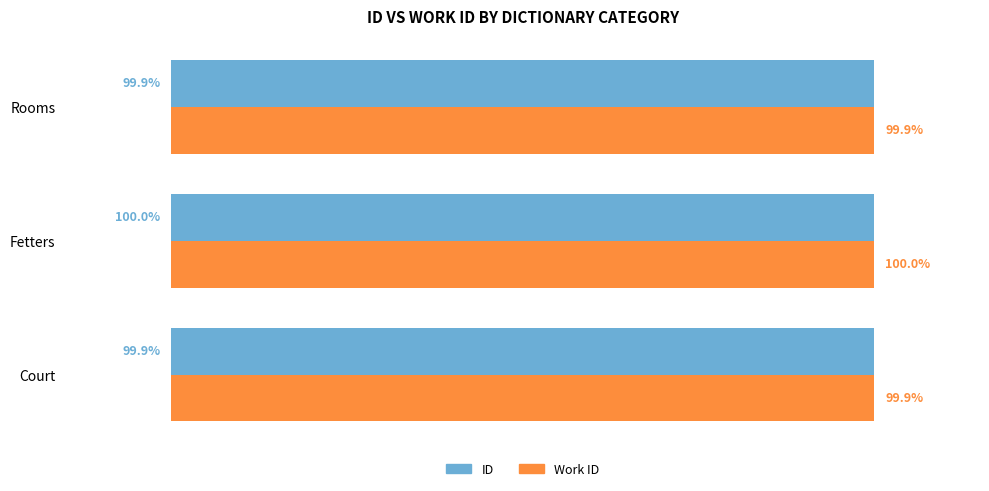

At which category is the sum across all series the highest?

Fetters